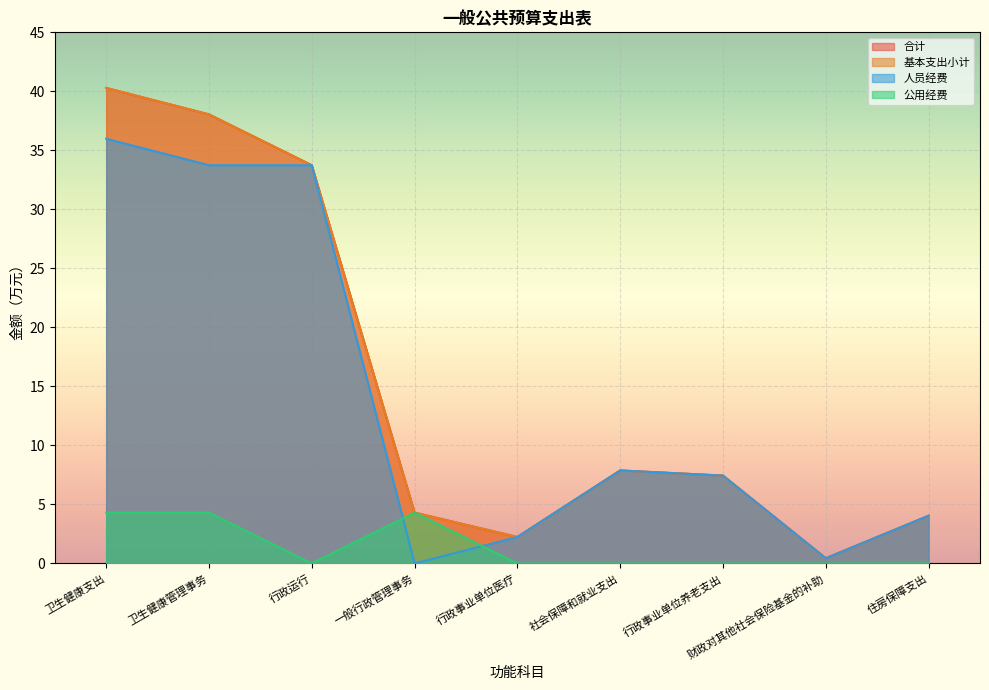

Read the 基本支出小计 value at 社会保障和就业支出.

7.9